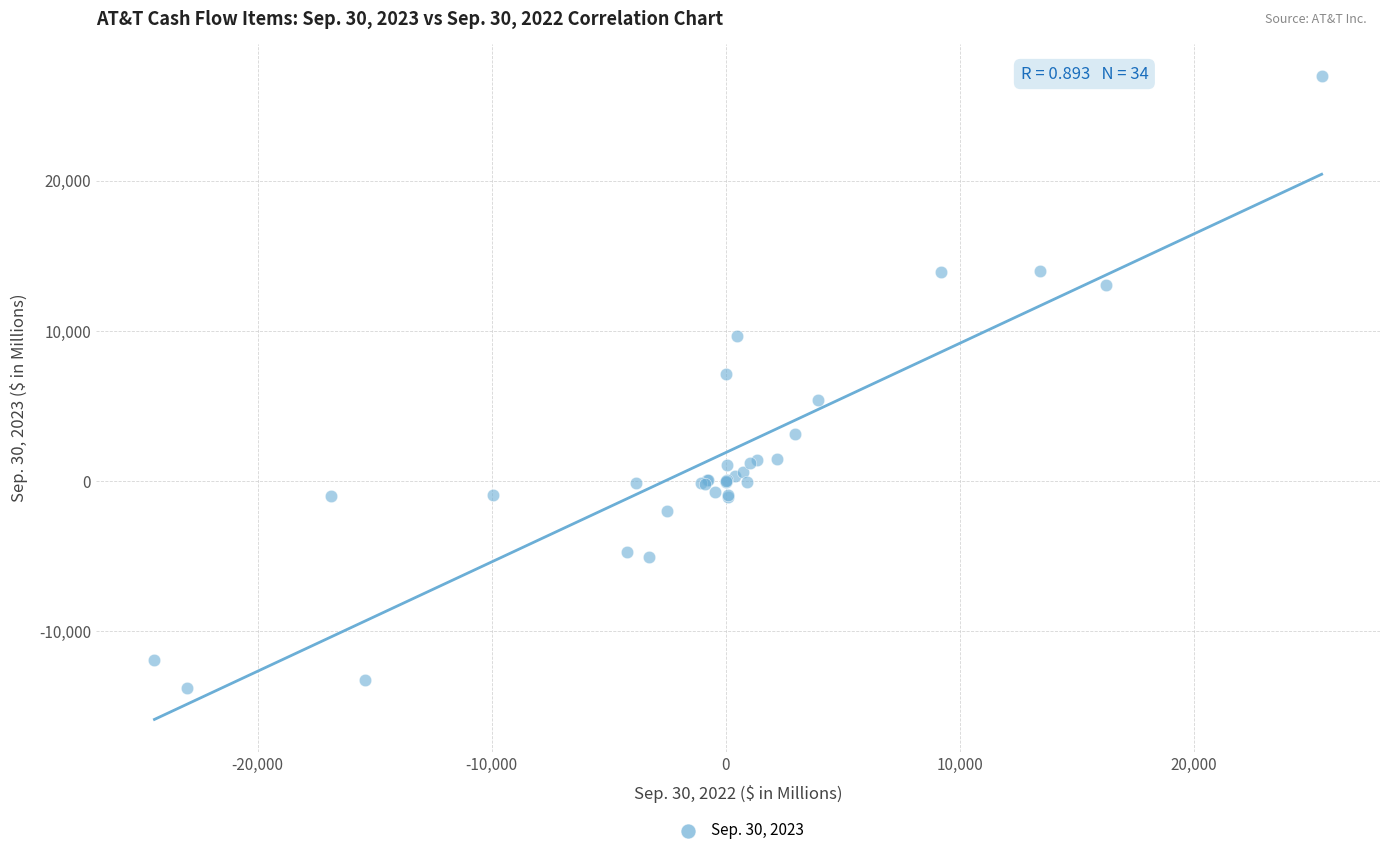

What Y value in the scatter plot is closest to 6575?

7151